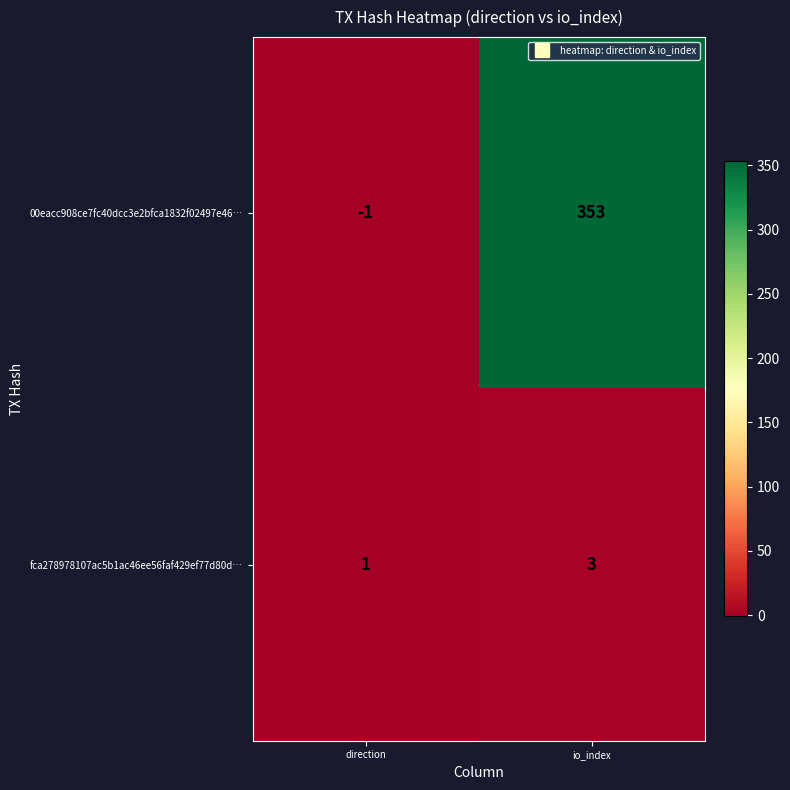

Reading left to right, what are all the values shown in this chart?

00eacc908ce7fc40dcc3e2bfca1832f02497e46…: -1	353
fca278978107ac5b1ac46ee56faf429ef77d80d…: 1	3